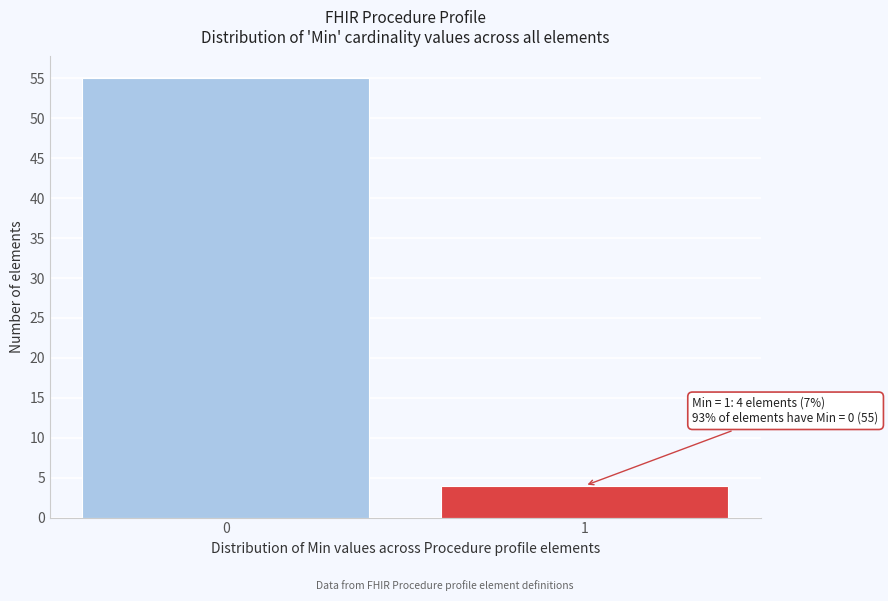

Reading left to right, transcribe all the data shown in this chart.

55	4